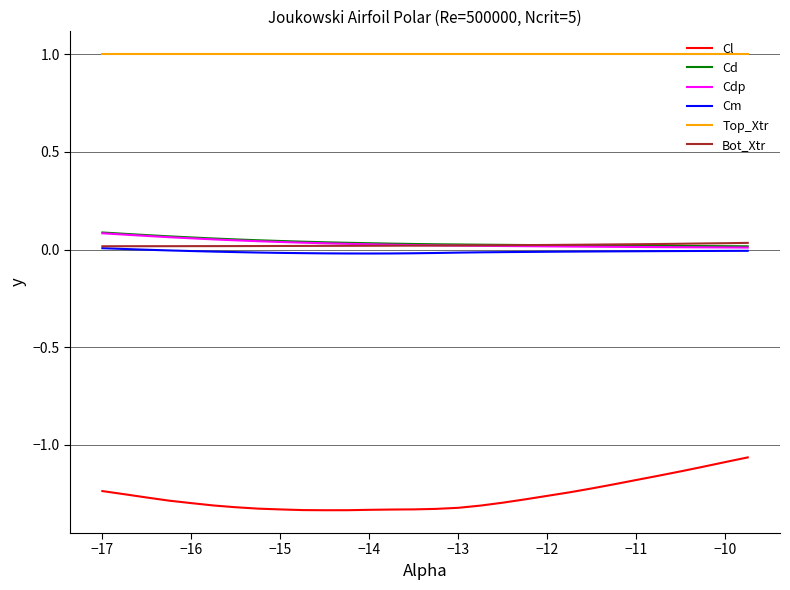

What is the maximum value shown in the chart?

1.0